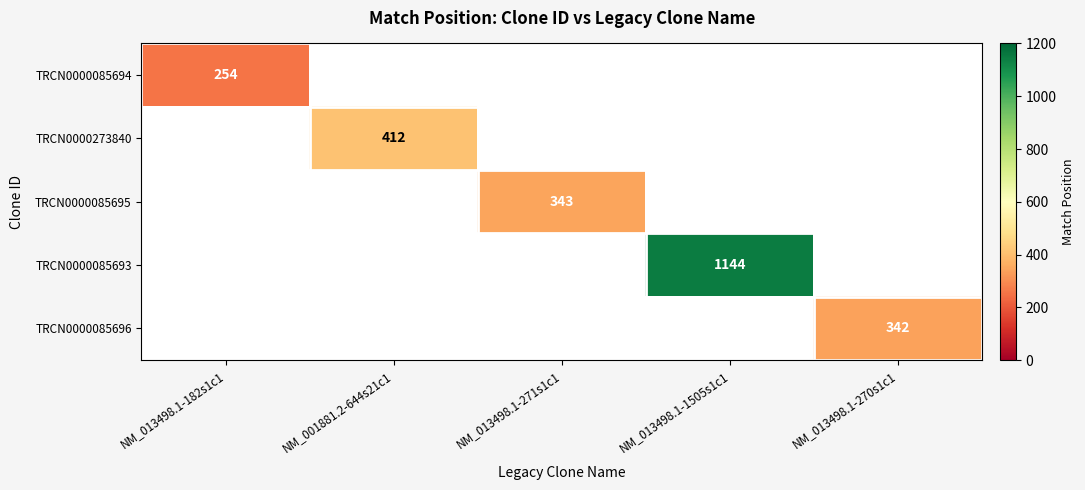

True or false: TRCN0000273840 has a value of 412 at NM_001881.2-644s21c1.

True